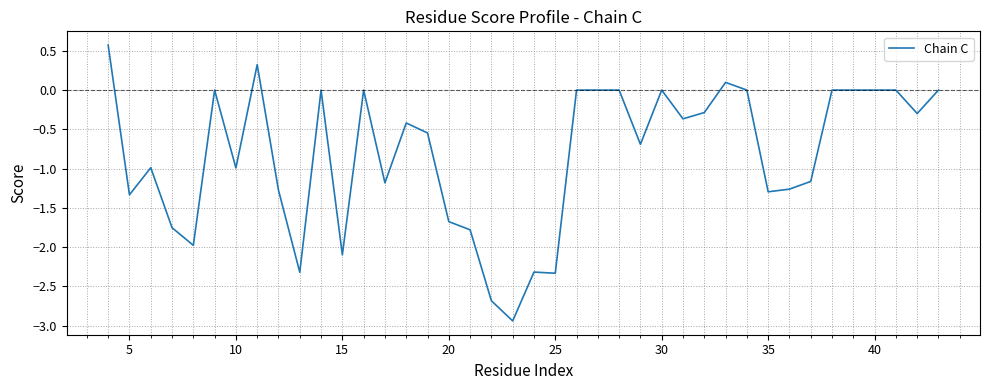

What is the greatest value displayed?

0.6